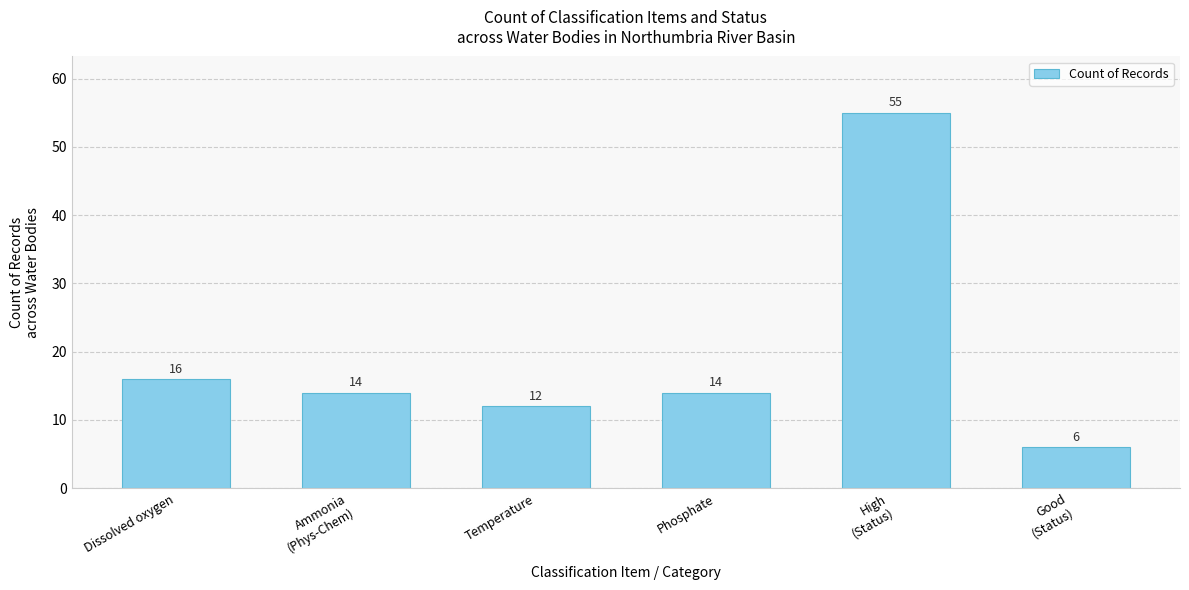

What is the label of the 1st bar from the left?

Dissolved oxygen